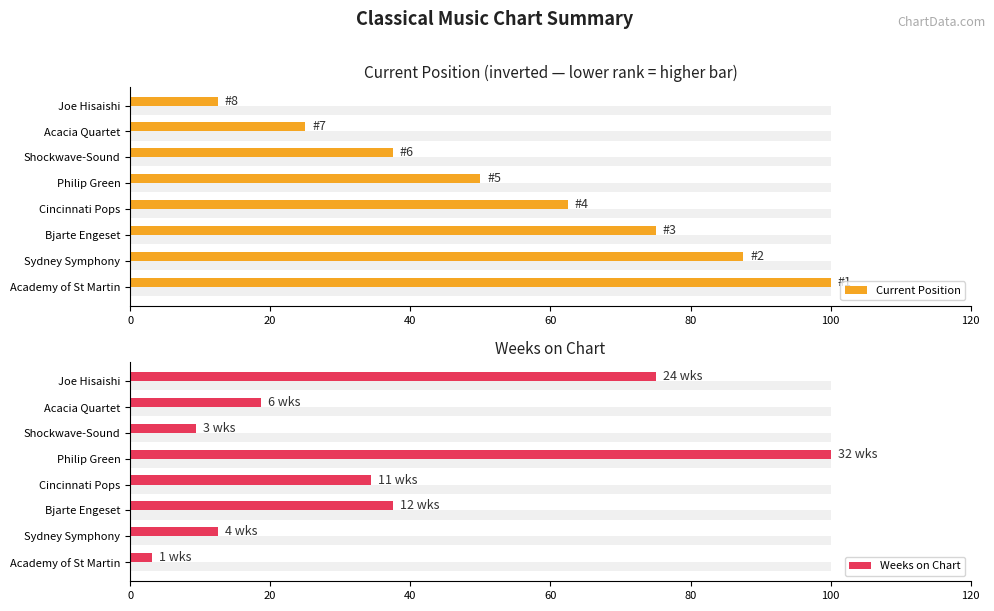

What is the difference between the maximum and minimum values in the Weeks on Chart series?

96.9